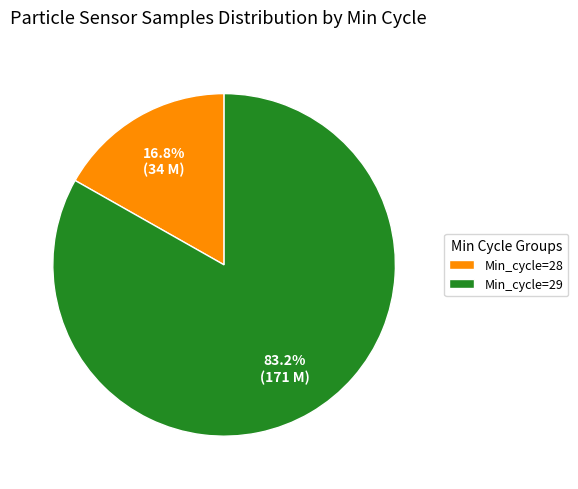

Combined, what portion of the pie is Min_cycle=28 and Min_cycle=29?

100.0%